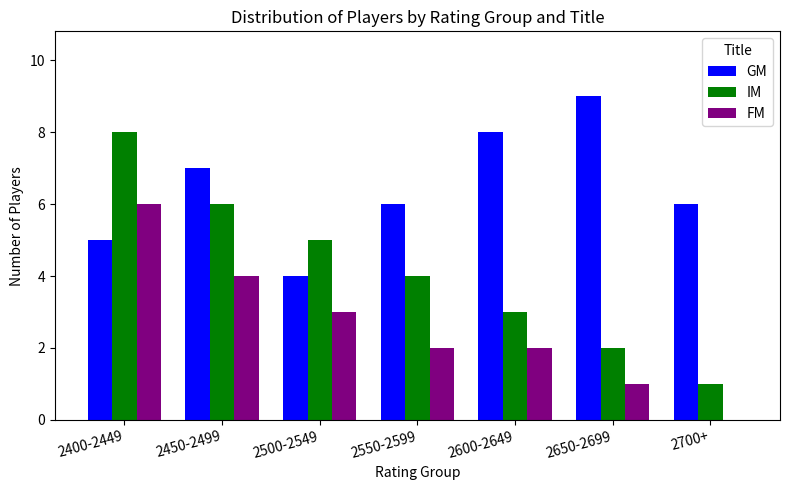

What is the difference between the IM values at 2650-2699 and 2500-2549?

3